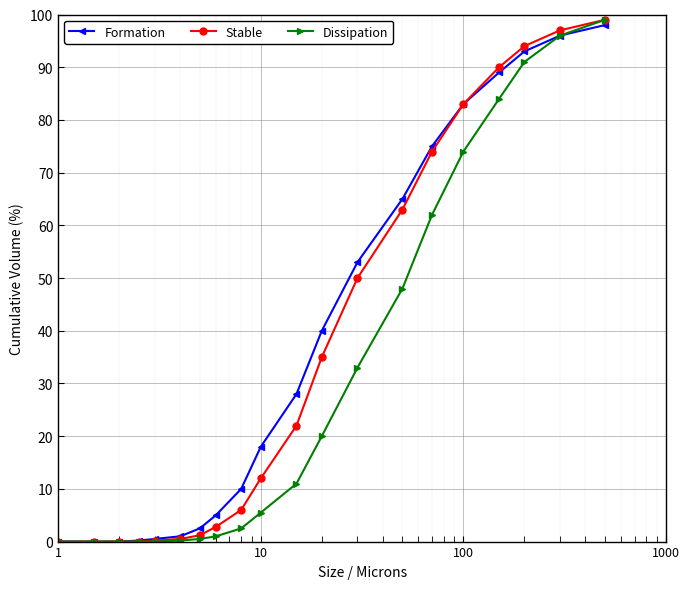

At how many categories does at least one series exceed 8?

12